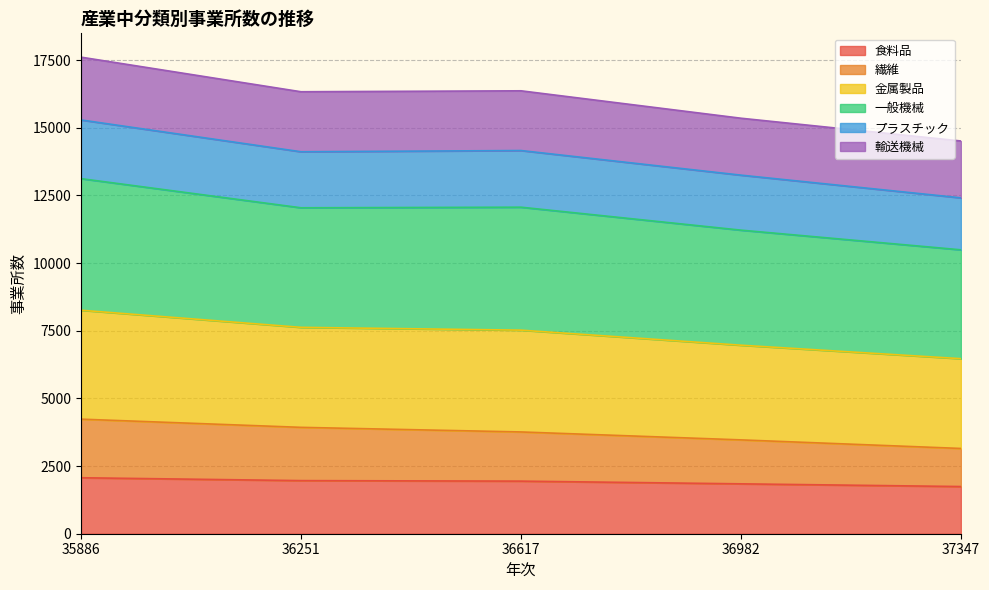

What is the greatest value displayed?

17607